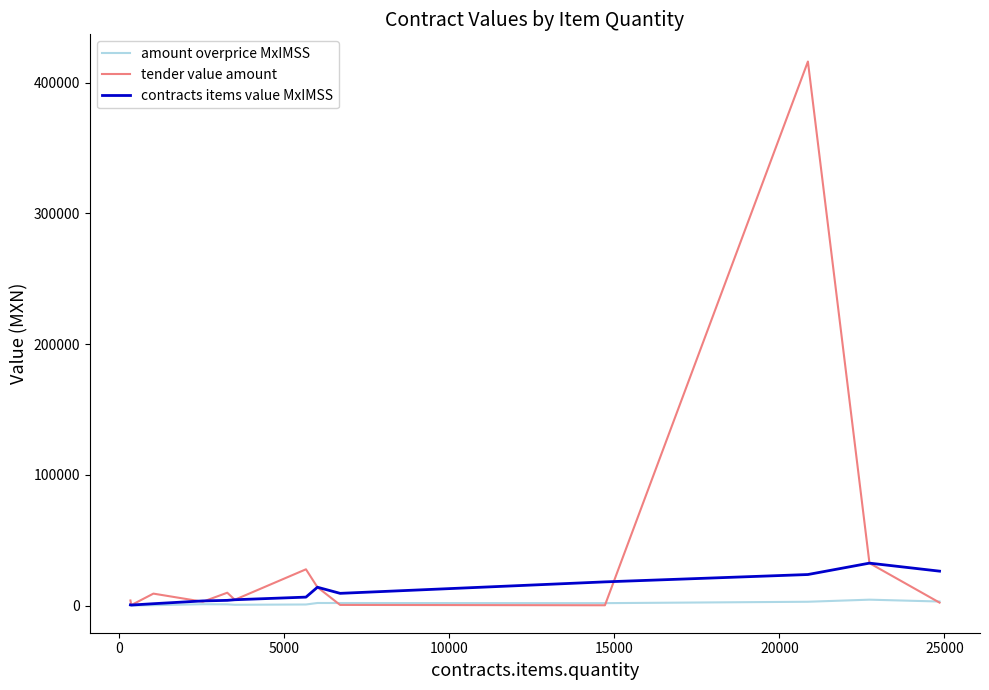

Rank the series by their maximum value, from lowest to highest.

amount overprice MxIMSS, contracts items value MxIMSS, tender value amount